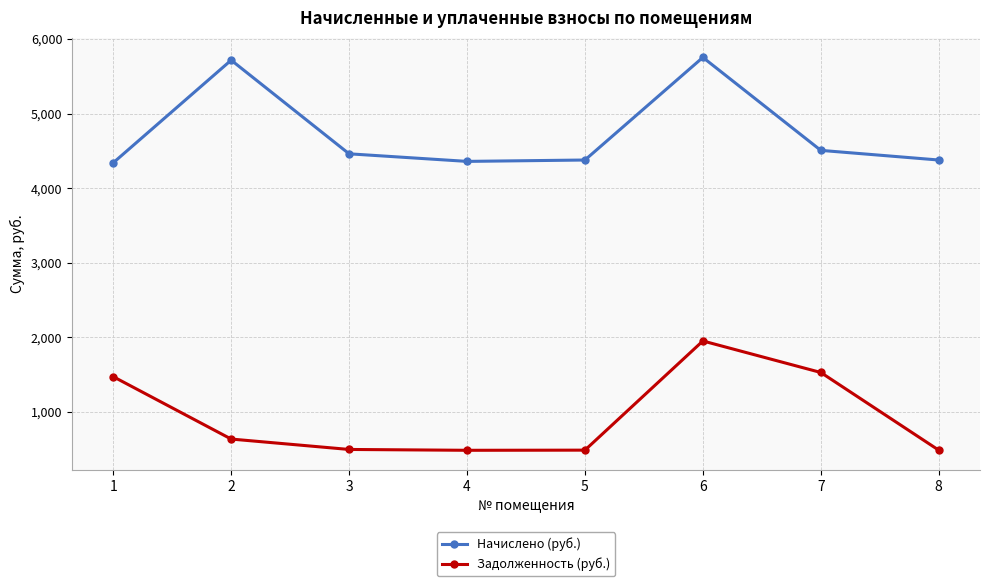

What is the spread (max minus min) of values at 3?

3964.5